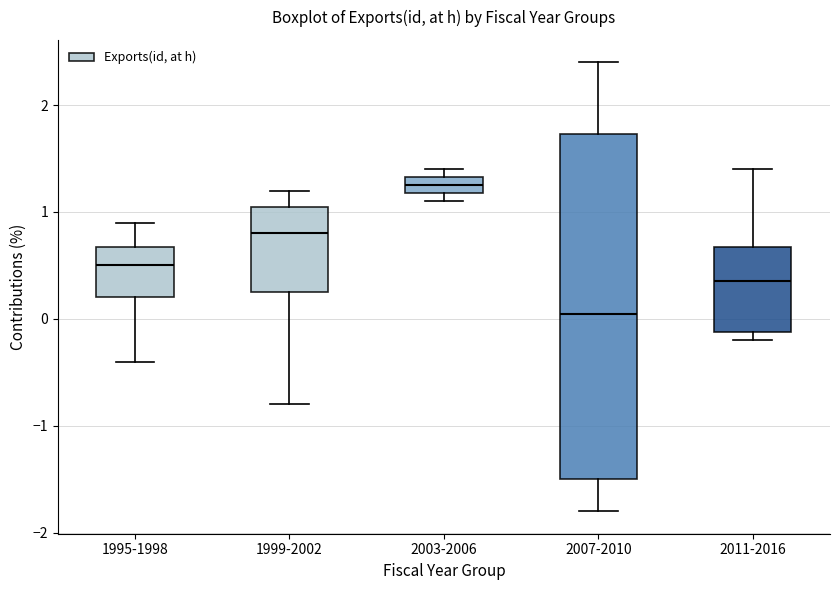

Comparing the boxes themselves (not the whiskers), which one is the tallest?

2007-2010